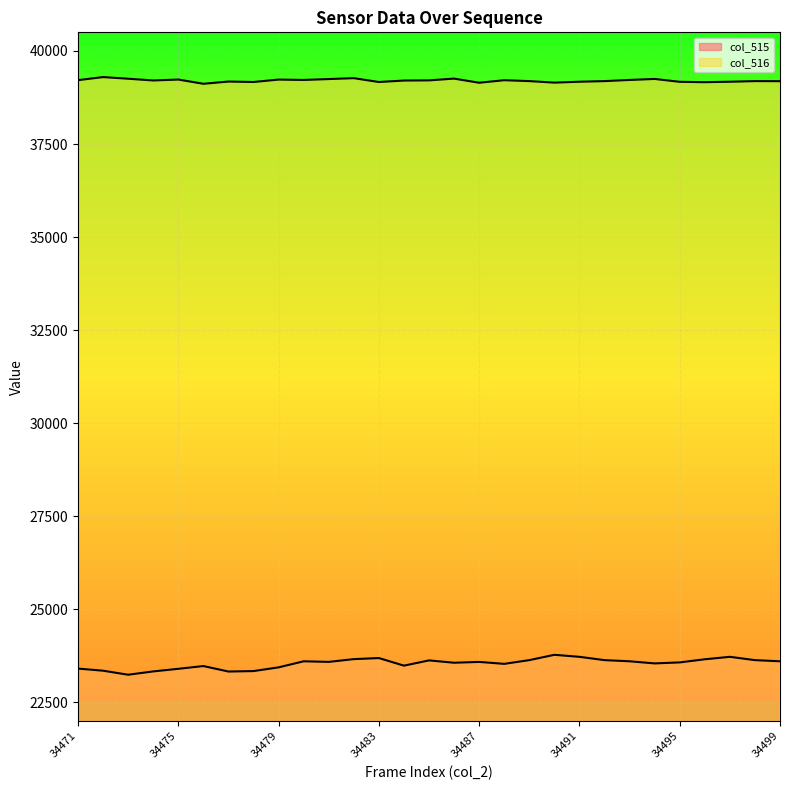

Which series has the largest total across all categories?

col_516